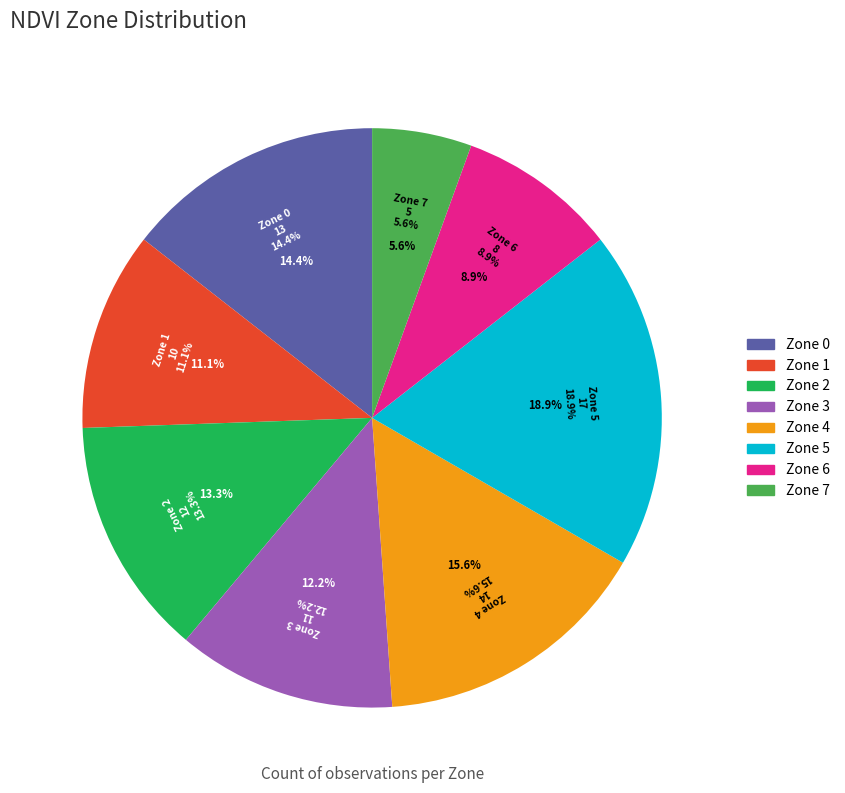

Does Zone 0 account for over 50% of the chart?

No